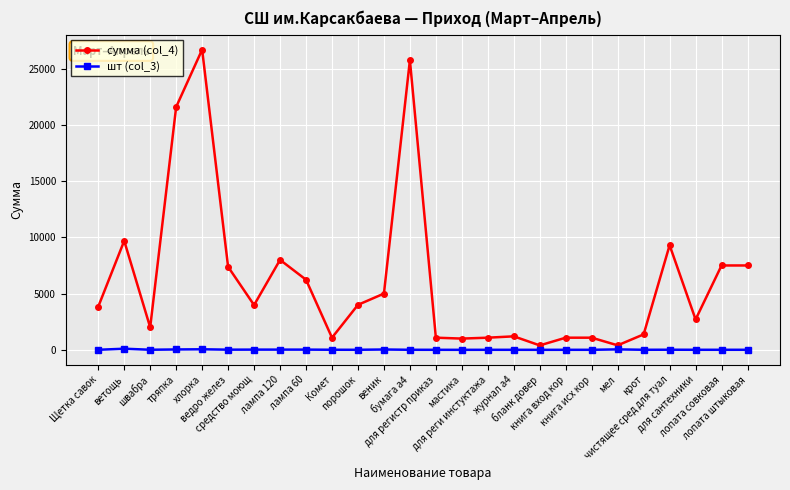

What is the label of the 15th point from the right?

веник